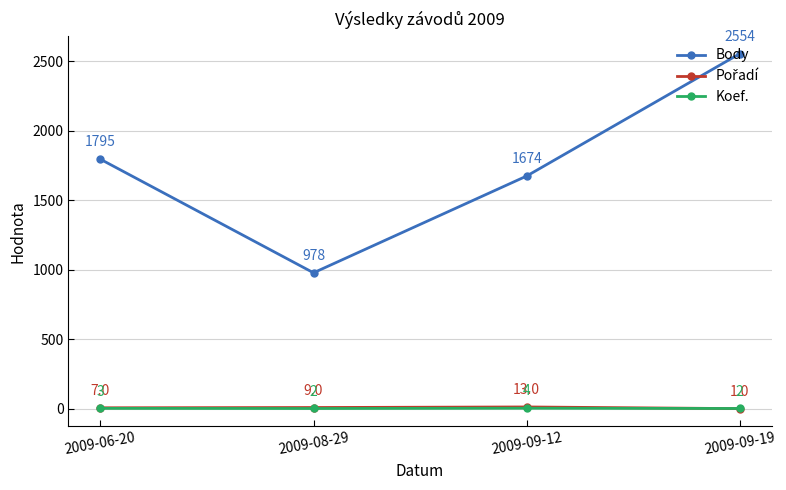

What is the difference between the highest and lowest values at 2009-09-19?

2553